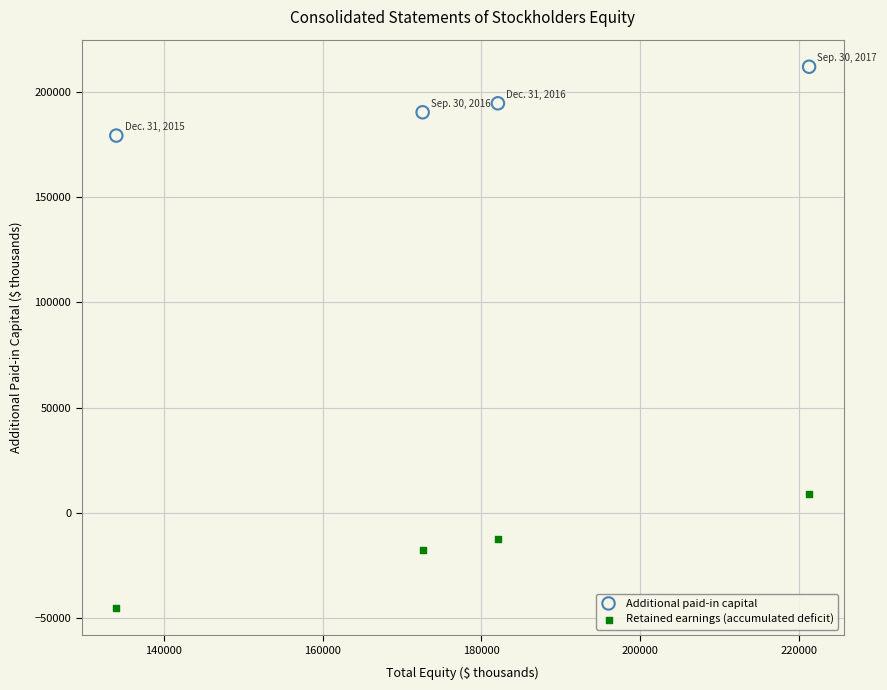

Across all data points, what is the average X value?

177499